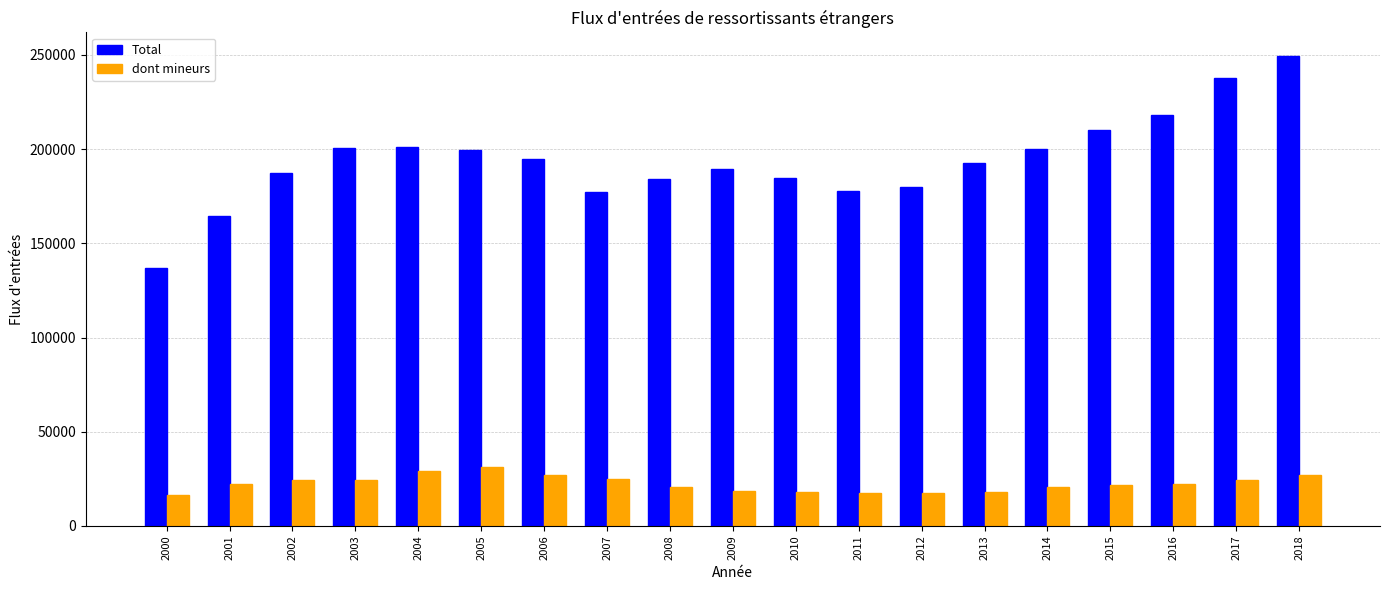

How many values in the Total series are below 192396?

9